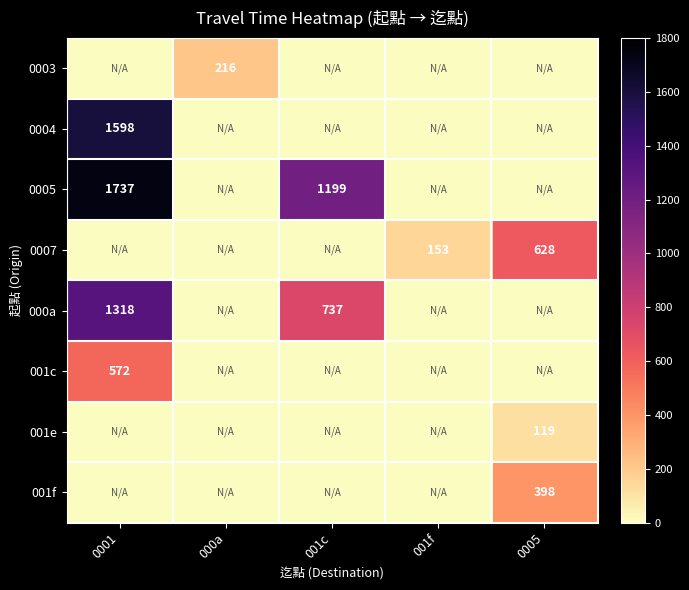

The 001e series shows 119 at 0005. True or false?

True